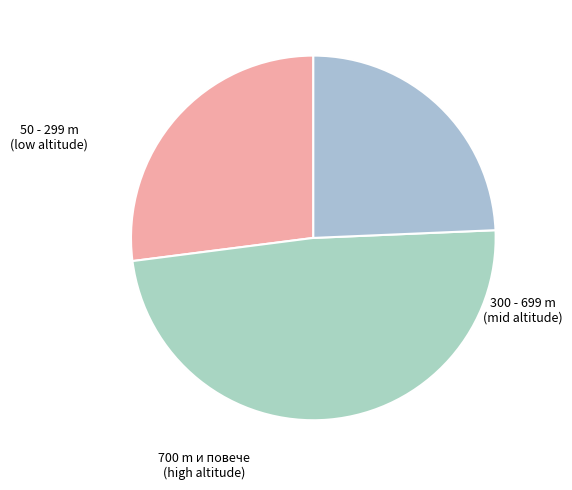

Rank the categories by value from highest to lowest.

300 - 699 m, 50 - 299 m, 700 m и повече